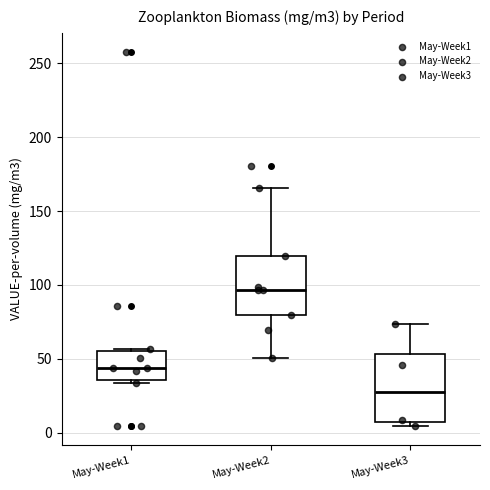

Reading left to right, read every box against the y-axis: the position of its median line, the range the box covers, and the ends of its whiskers. The values are not printed on the chart, so give them approximately, as read against the axis.

May-Week1: median 45, box 35 to 55, whiskers 35 (just below the box's lower edge) to 55 (just above the box's upper edge)
May-Week2: median 95, box 80 to 120, whiskers 50 to 165
May-Week3: median 25, box 5 to 55, whiskers 5 (just below the box's lower edge) to 75